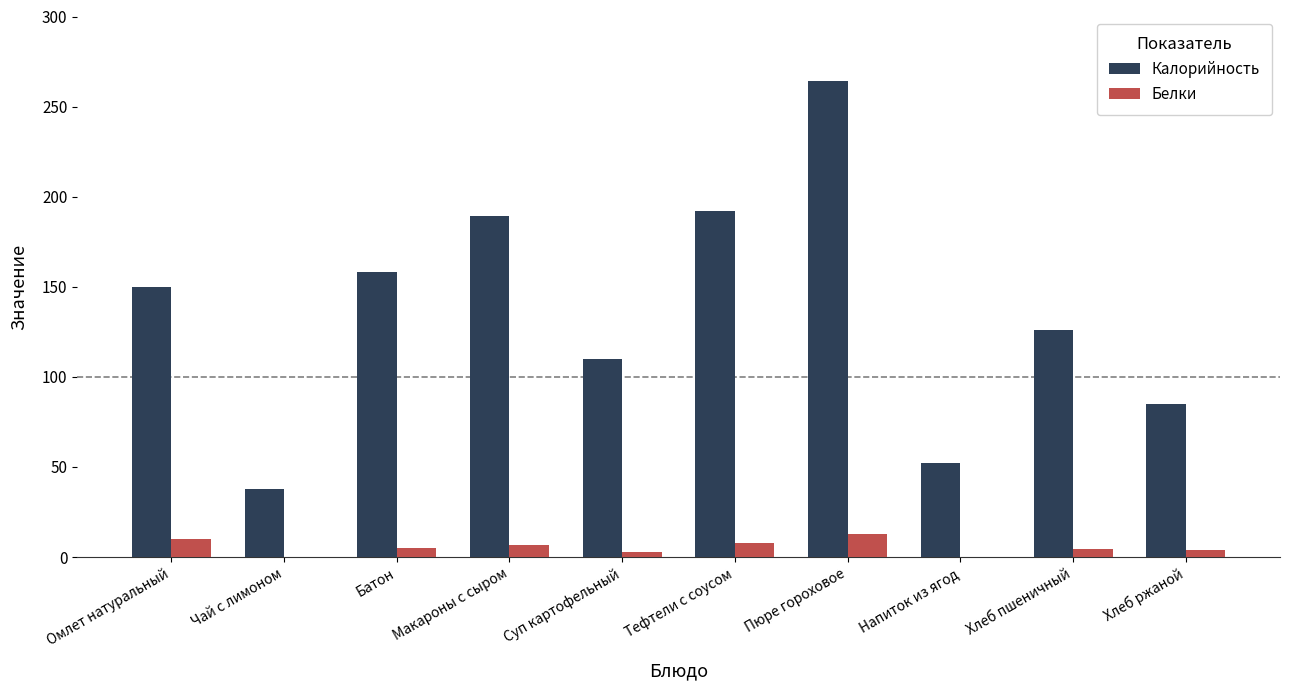

Read the Белки value at Пюре гороховое.

12.8